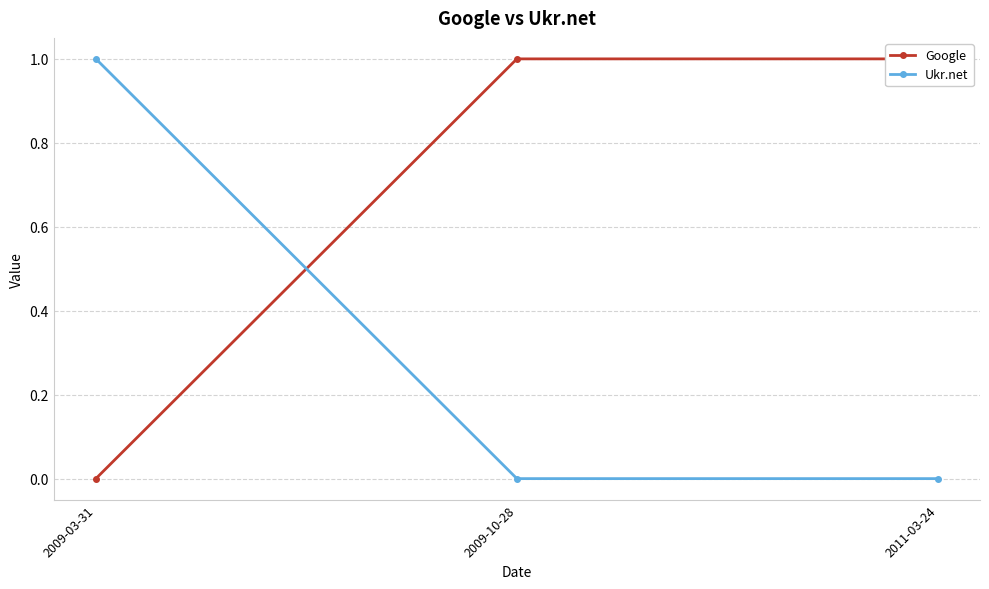

How many Google values are between 0 and 1?

3